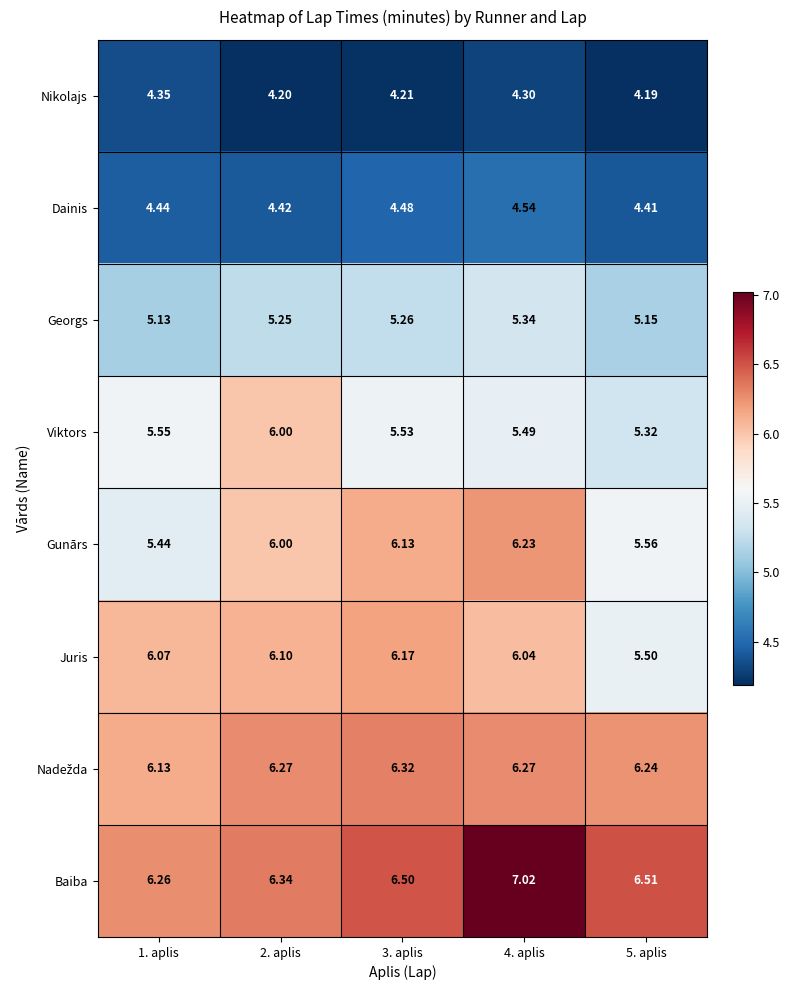

How many distinct data groups are displayed?

8